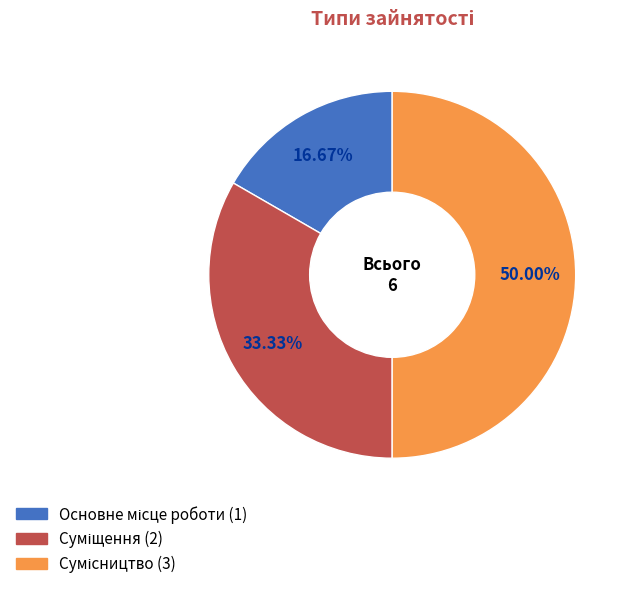

Count the number of slices in the pie.

3